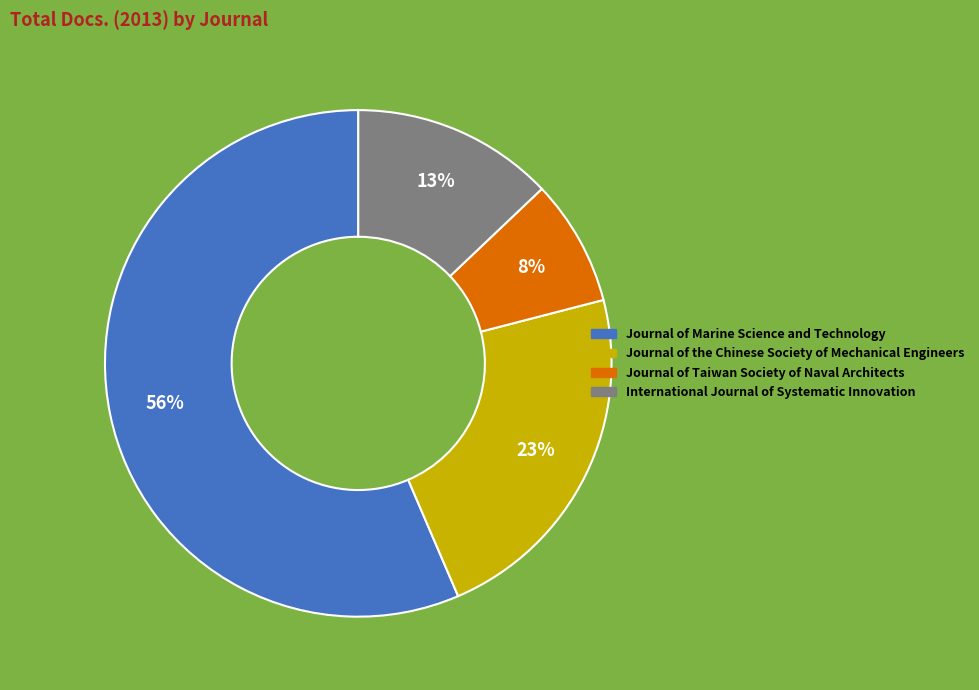

Which category accounts for the majority?

Journal of Marine Science and Technology